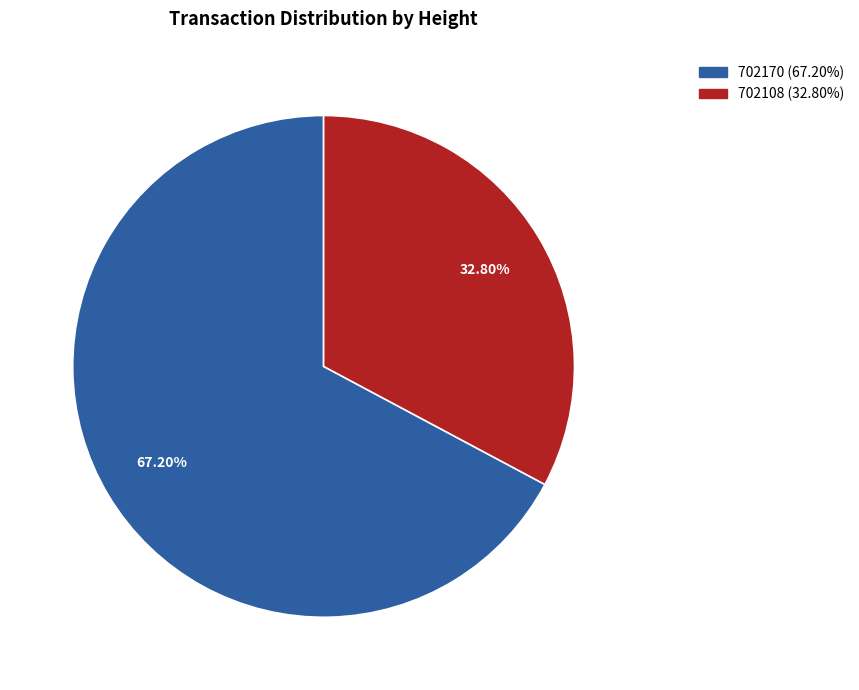

Is it true that 702170 is 67% of the pie?

True